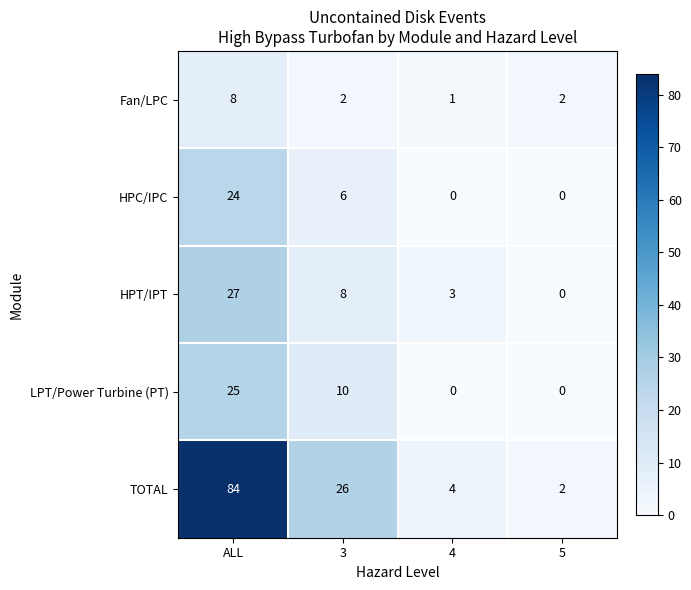

At which category is the sum across all series the highest?

ALL